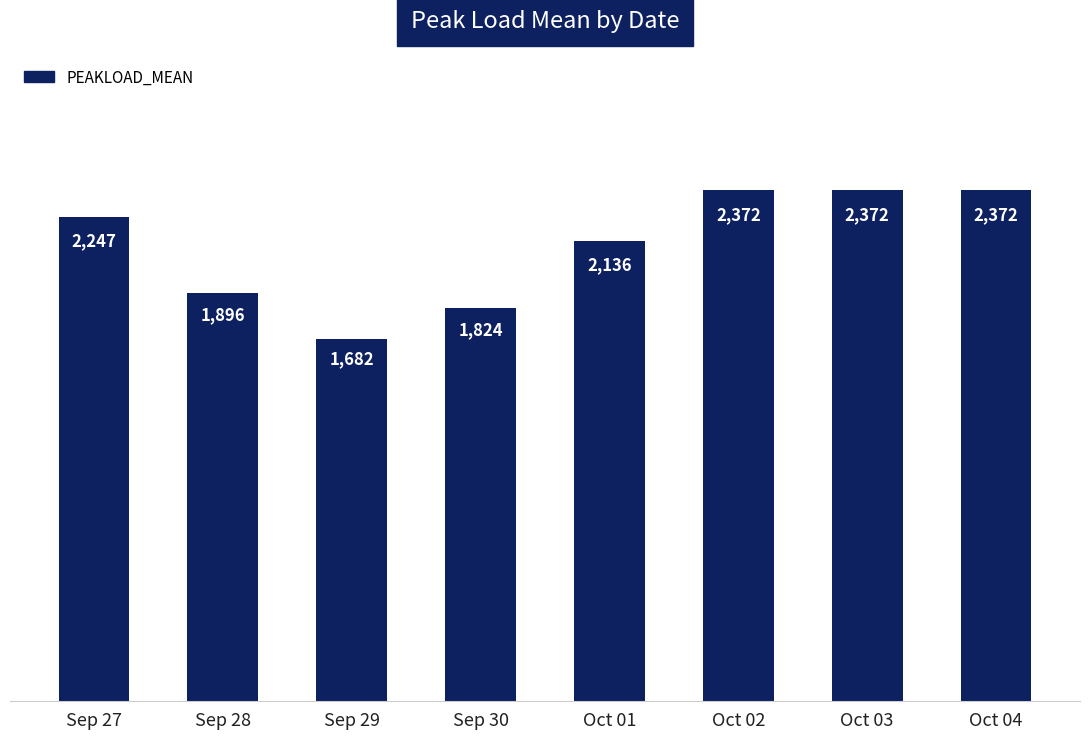

What is the greatest value displayed?

2372